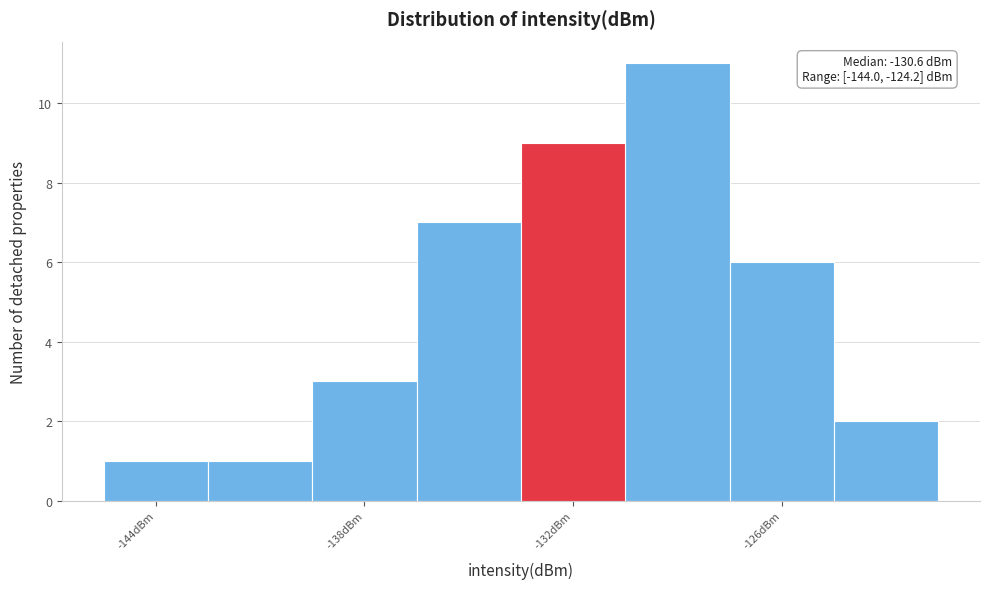

Read against the x-axis, roughly where is the centre of the tallest bar?

-129